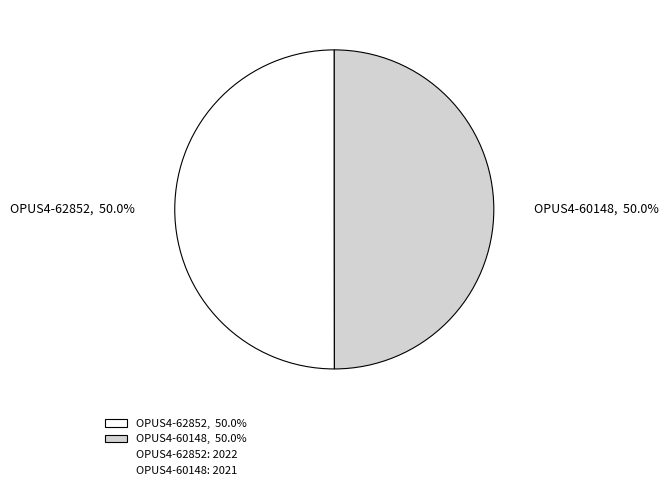

To the nearest percent, what is the average slice percentage?

50%